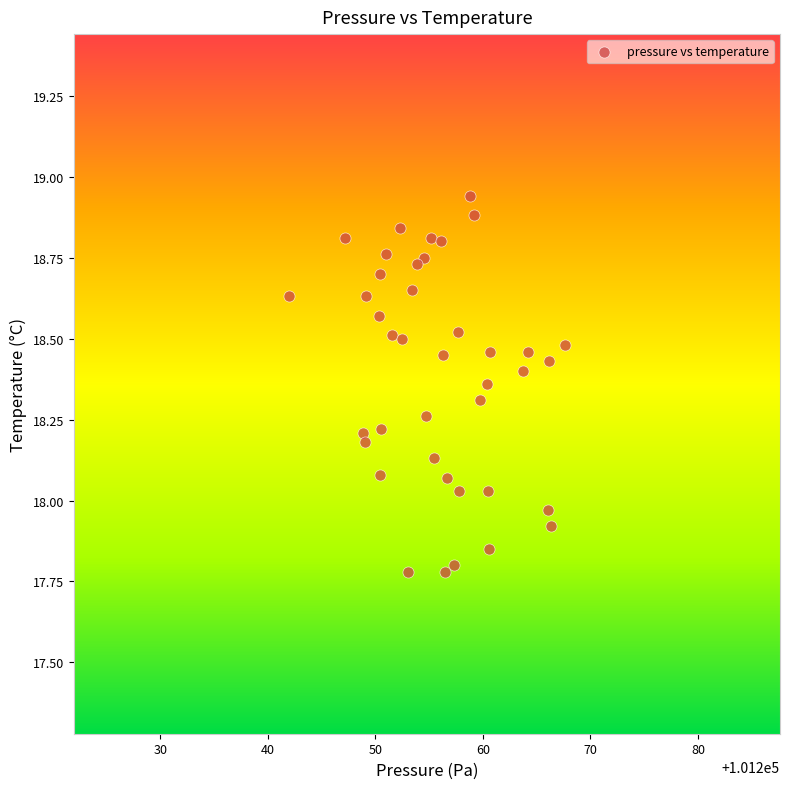

What is the range of X values (max minus min)?

25.7